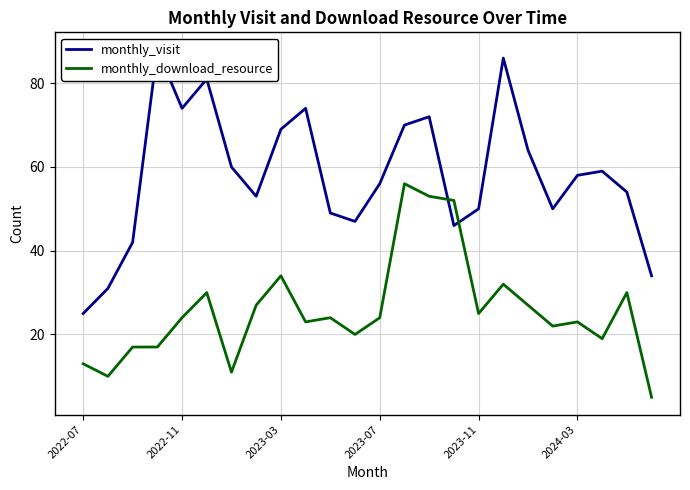

True or false: monthly_download_resource has more than 1 interior local peaks.

True